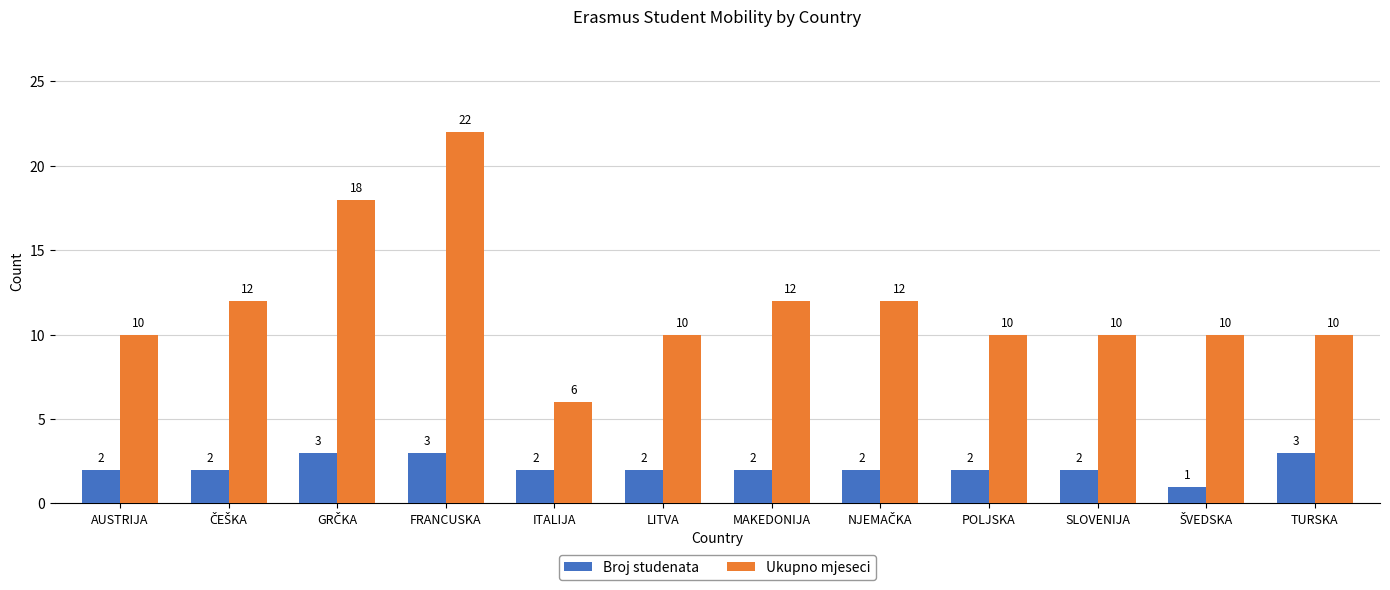

Which series has the largest range (max minus min)?

Ukupno mjeseci